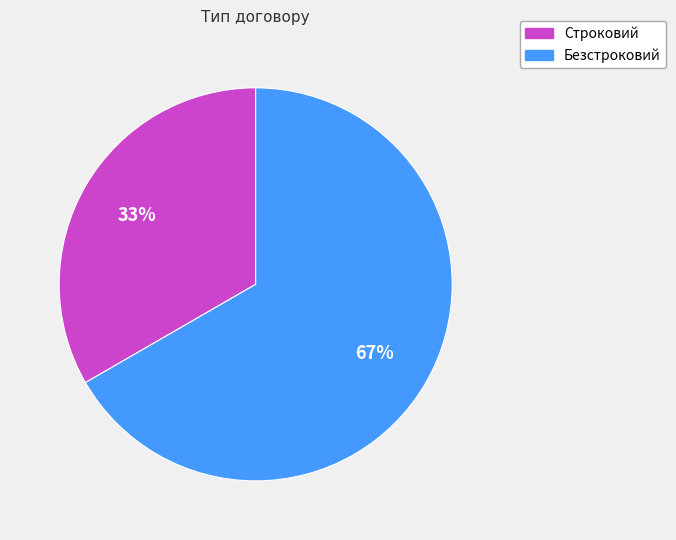

Count the number of slices in the pie.

2